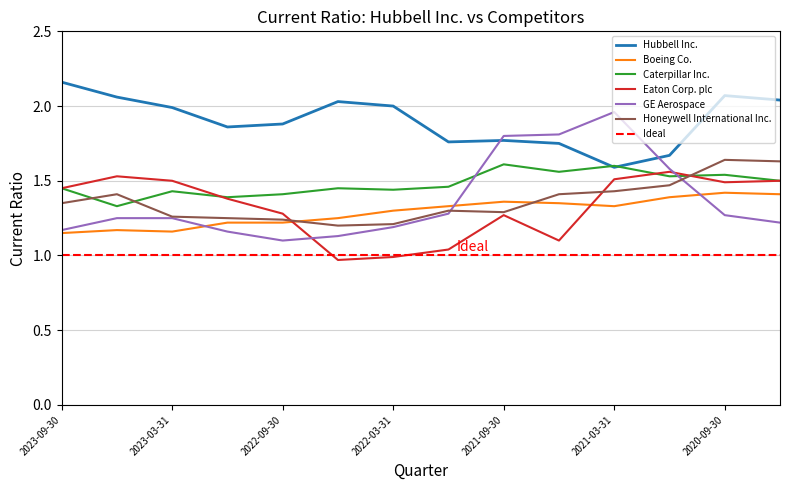

True or false: GE Aerospace has a value of 0.5 at 2022-09-30.

False